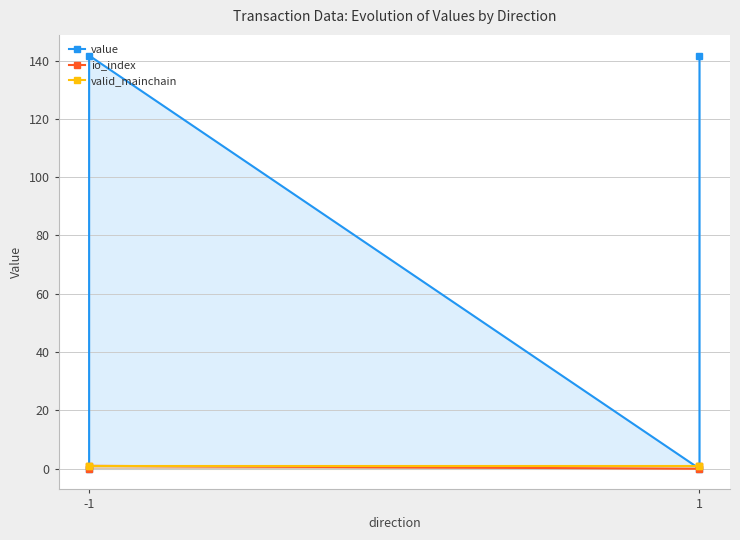

How many lines are shown in the chart?

3